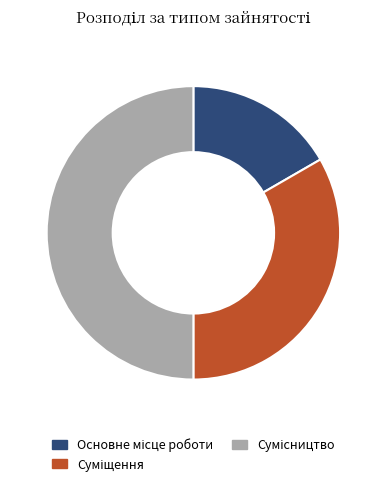

What is the smallest slice in the pie chart?

Основне місце роботи